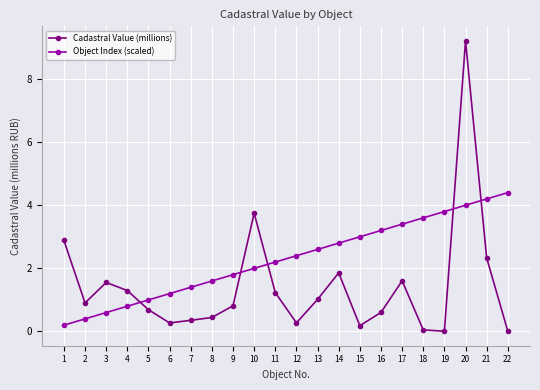

Between which two adjacent categories do Cadastral Value (millions) and Object Index (scaled) first intersect?

4 and 5